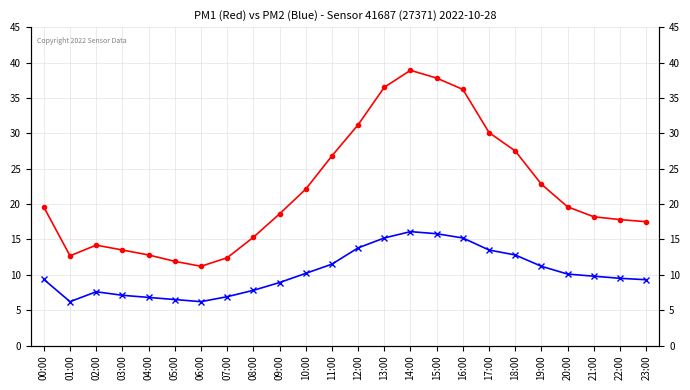

What is the label of the 13th point from the right?

11:00